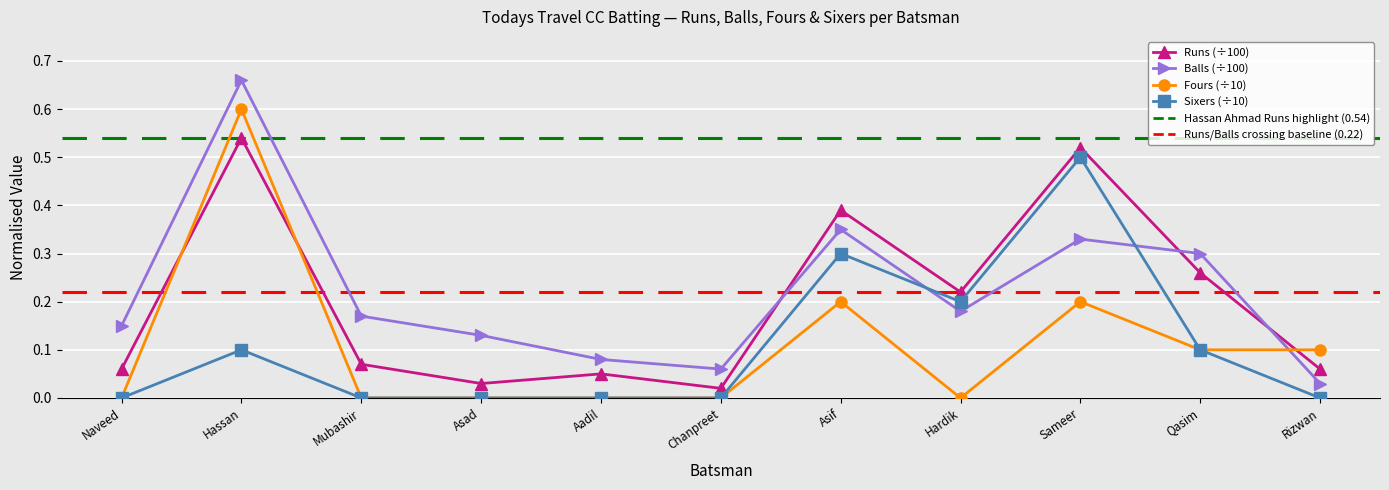

Count the number of data series in this chart.

4